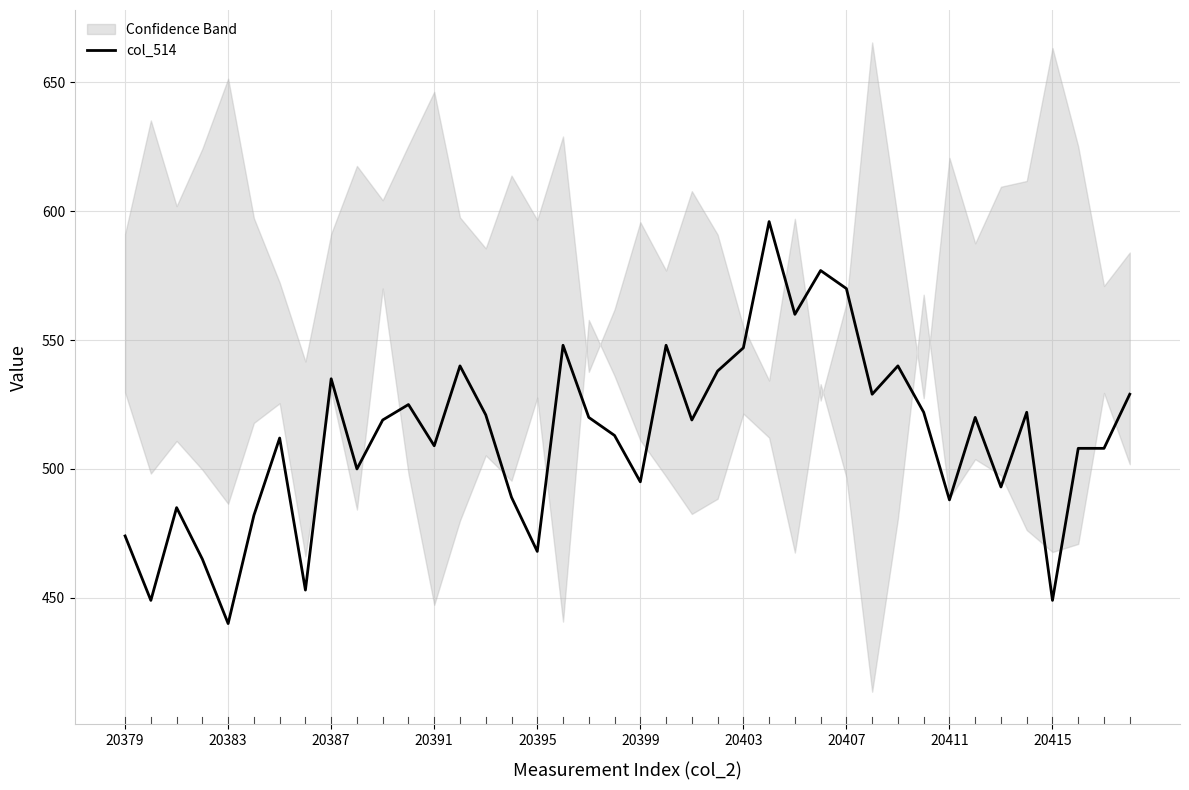

How many points are lower than both their immediate neighbors (excluding endpoints)?

13